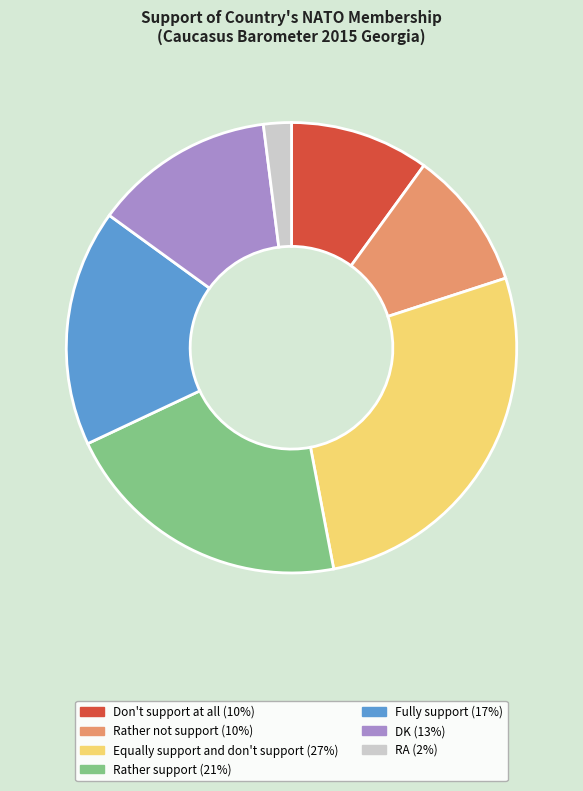

Do Don't support at all and RA together represent more than half of the pie?

No